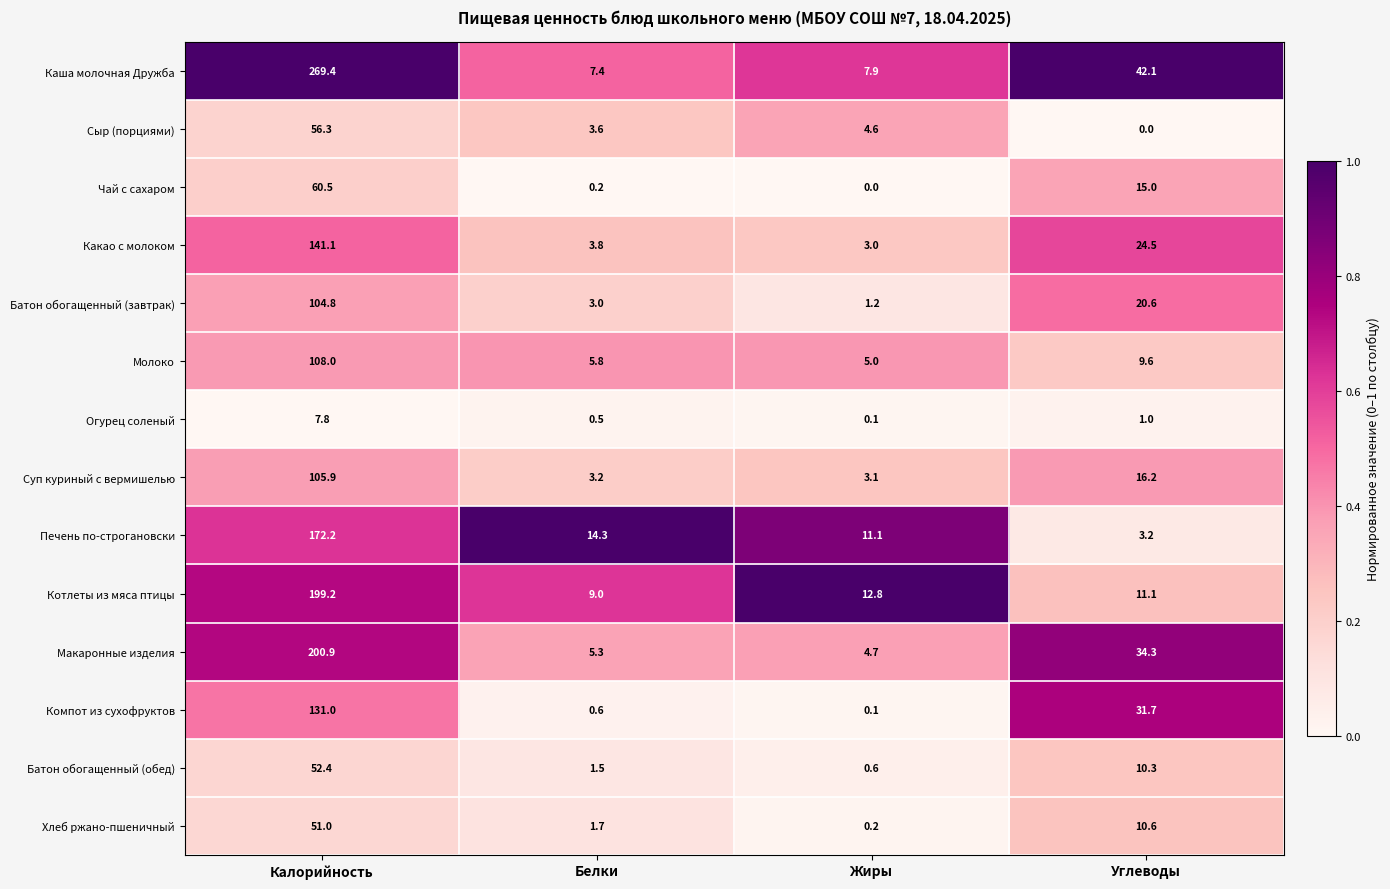

What is the greatest value displayed?

269.4